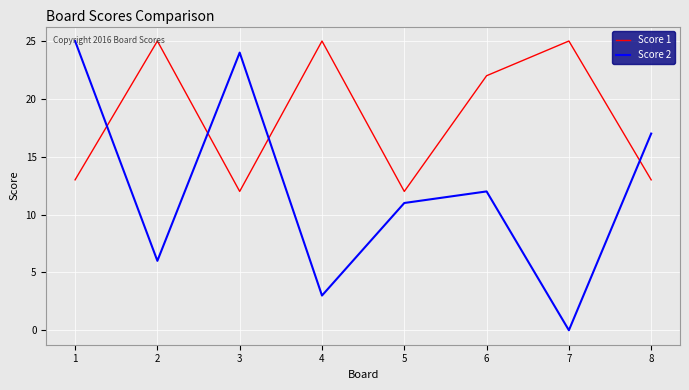

At which label does Score 2 reach its peak?

1